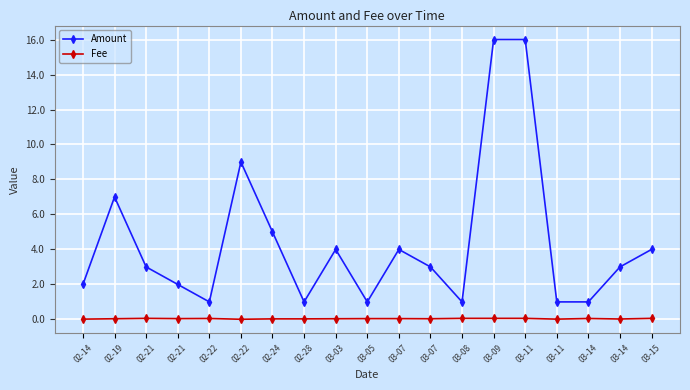

Where is the first local maximum for Amount?

02-19